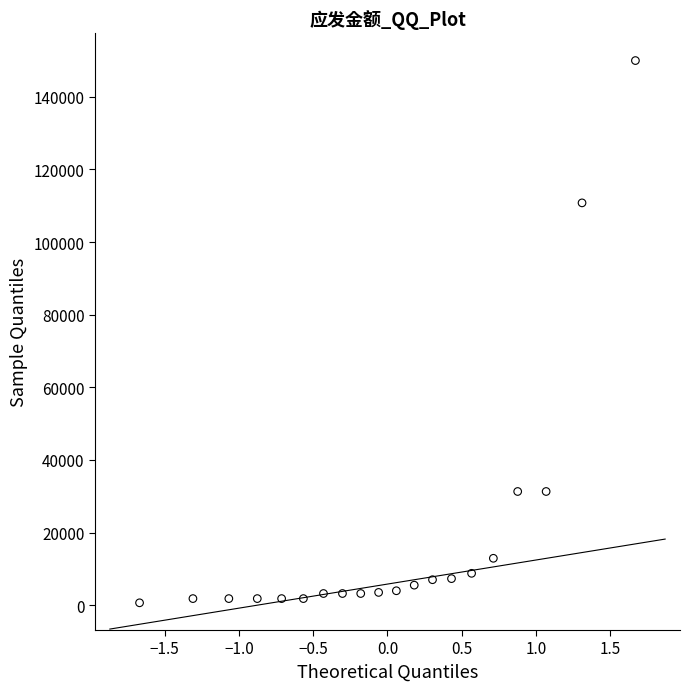

What Y value in the scatter plot is closest to 75320?

110800